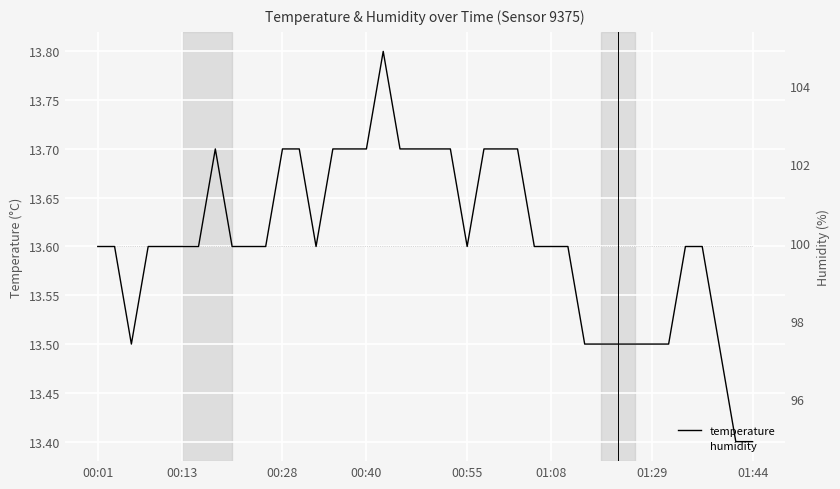

True or false: temperature has a value of 13.6 at 00:13.

True